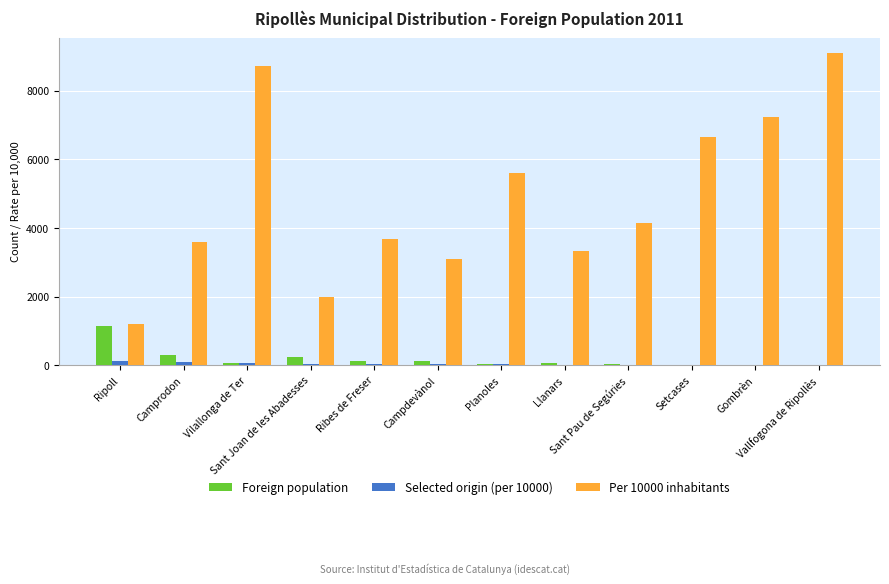

Between Ribes de Freser and Sant Pau de Segúries, which series saw the biggest shift?

Per 10000 inhabitants